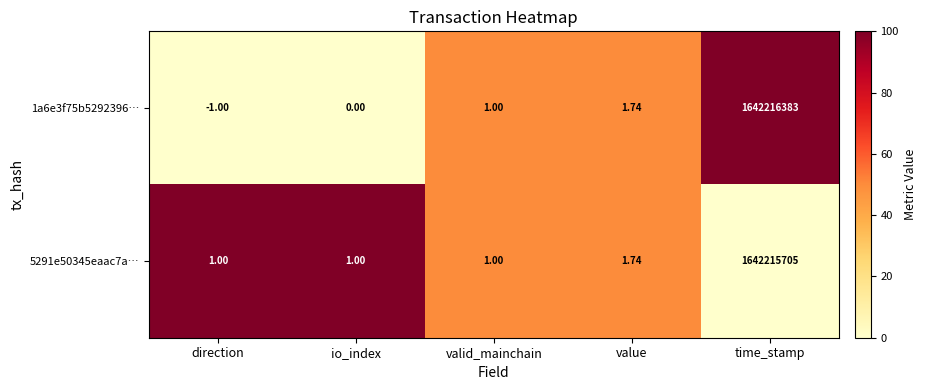

At which label does 5291e50345eaac7a… reach its peak?

time_stamp